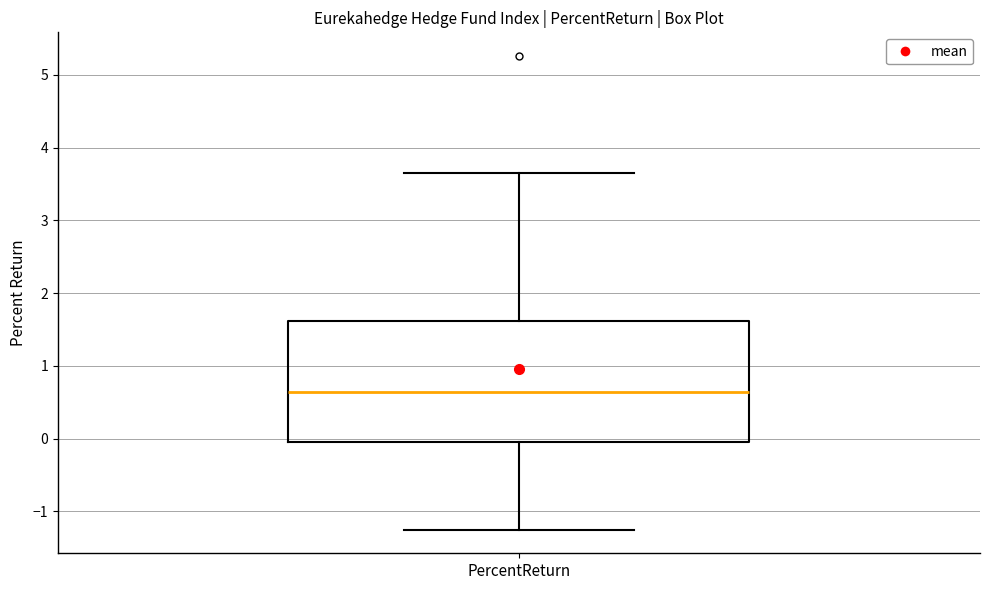

Read this box plot against the y-axis: the position of the median line, the range covered by the box, and the ends of both whiskers. The values are not printed on the chart, so give them approximately, as read against the axis.

median 0.6, box 0.0 to 1.6, whiskers -1.3 to 3.6